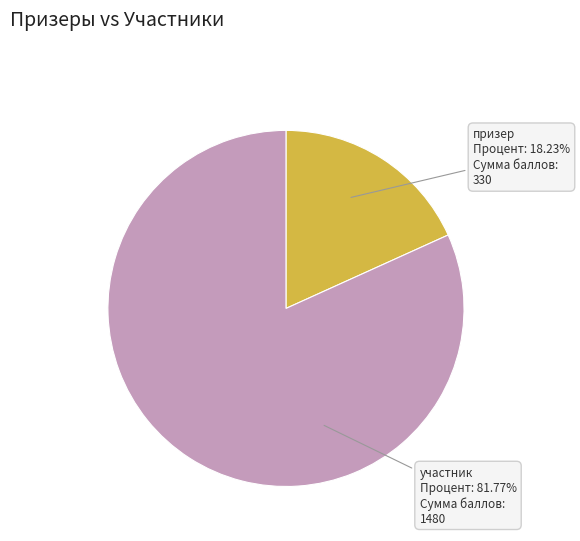

Is there a majority slice in this chart?

Yes